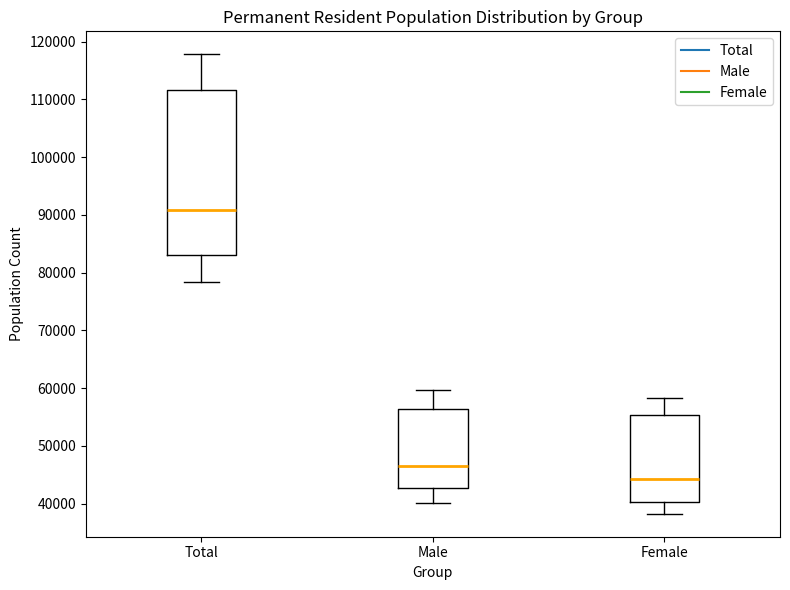

Reading left to right, read every box against the y-axis: the position of its median line, the range the box covers, and the ends of its whiskers. The values are not printed on the chart, so give them approximately, as read against the axis.

Total: median 91000, box 83000 to 112000, whiskers 78000 to 118000
Male: median 47000, box 43000 to 56000, whiskers 40000 to 60000
Female: median 44000, box 40000 to 55000, whiskers 38000 to 58000